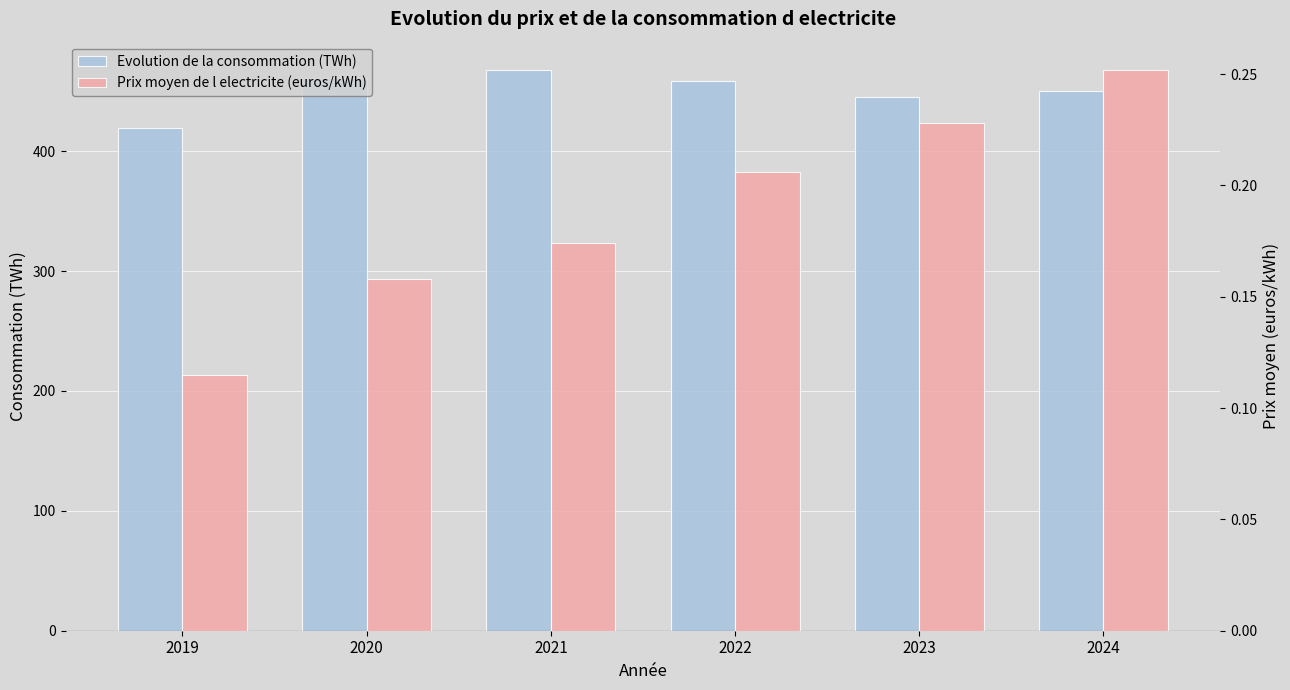

Reading left to right, extract all data points from this chart.

Evolution de la consommation (TWh): 2019=419.0	2020=461.0	2021=468.0	2022=459.0	2023=445.0	2024=450.0
Prix moyen de l electricite (euros/kWh): 2019=0.1	2020=0.2	2021=0.2	2022=0.2	2023=0.2	2024=0.3